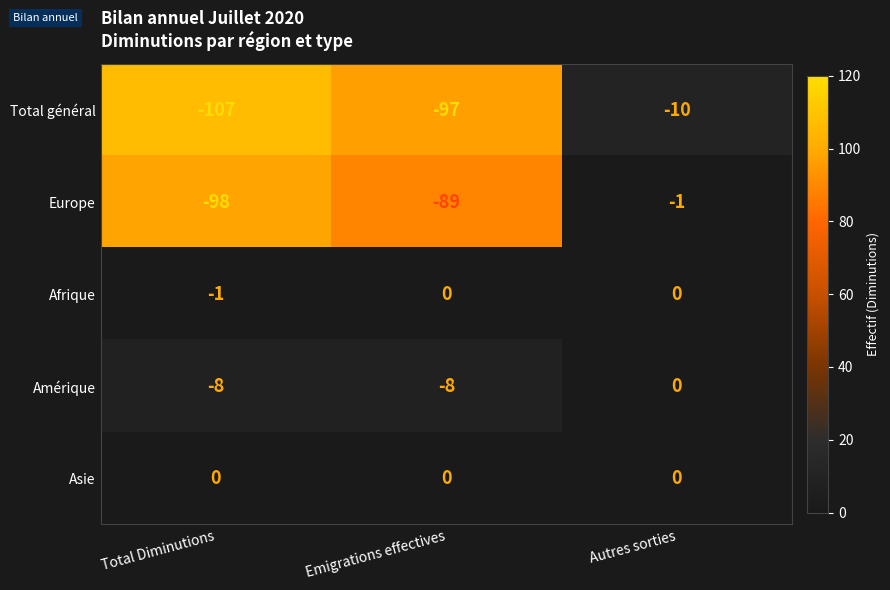

At which category does the chart reach its minimum across all series?

Total Diminutions